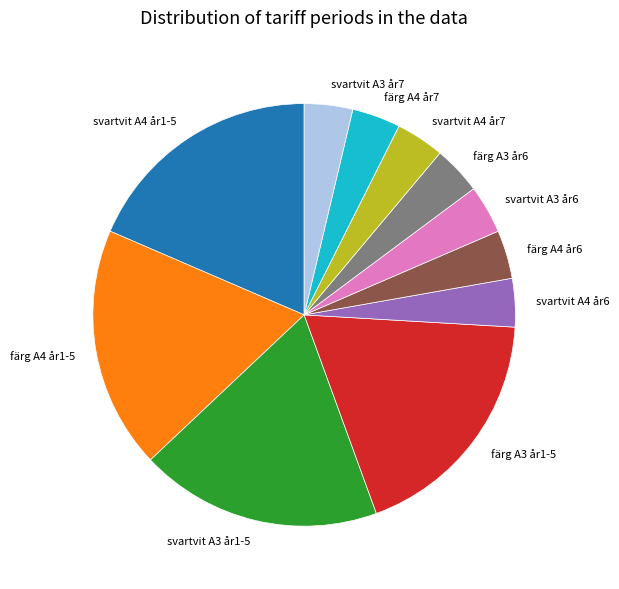

Does färg A3 år1-5 account for over 50% of the chart?

No